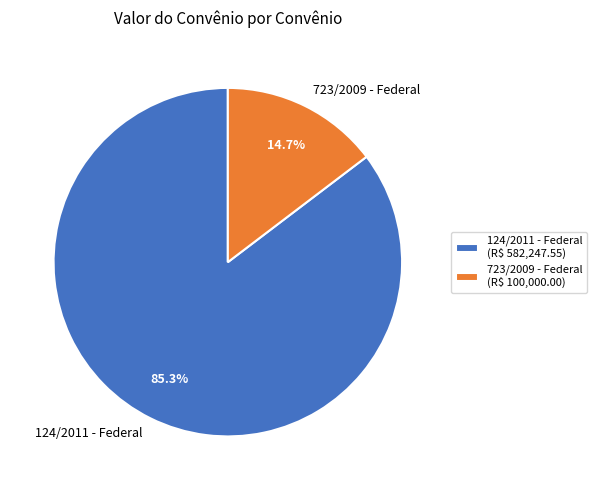

Which slice is the smallest?

723/2009 - Federal